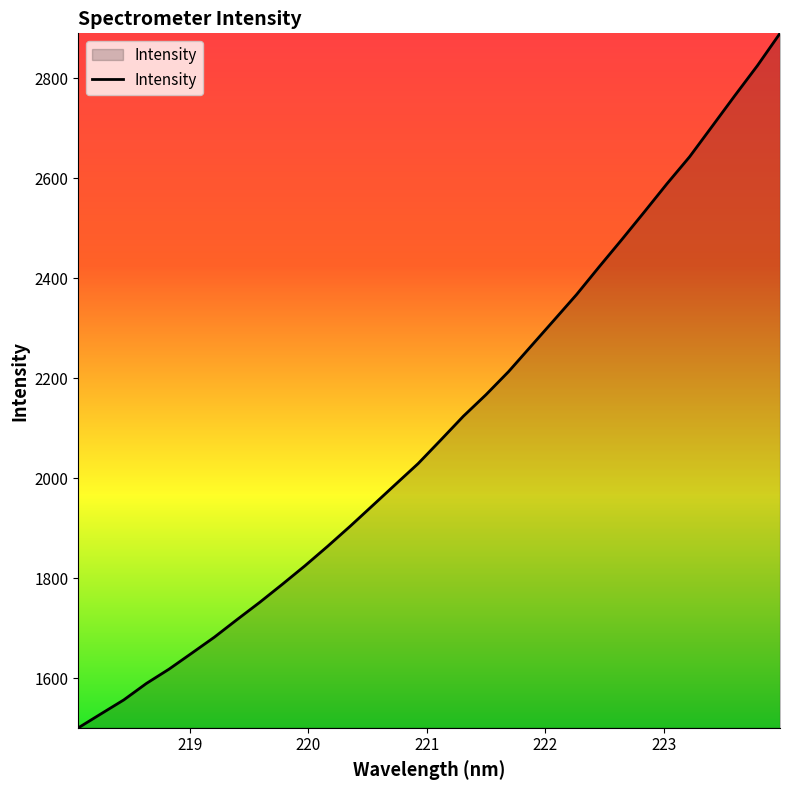

What is the difference between the maximum and minimum values?

1389.4